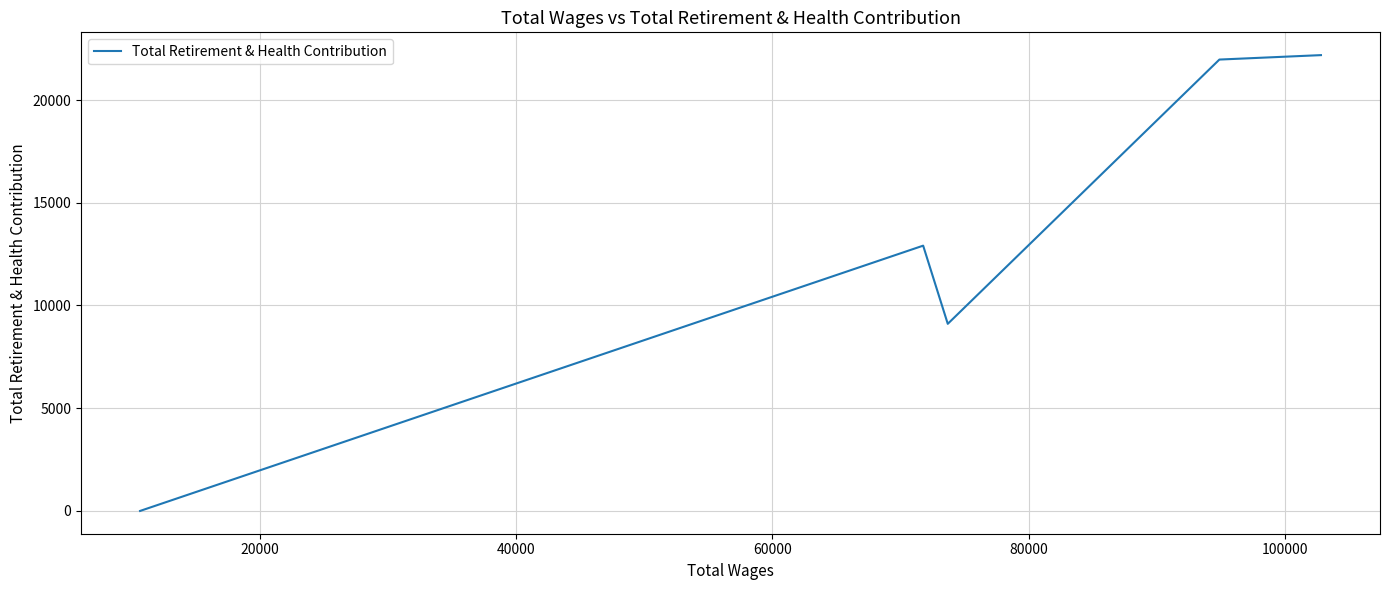

True or false: there are more than 0 points higher than both neighbors.

True